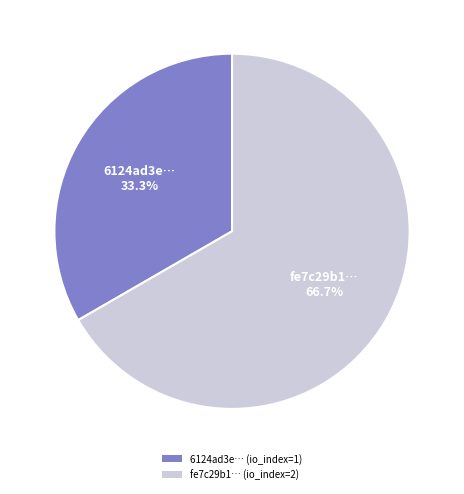

To the nearest percent, what is the difference between the largest and smallest slice percentages?

33%